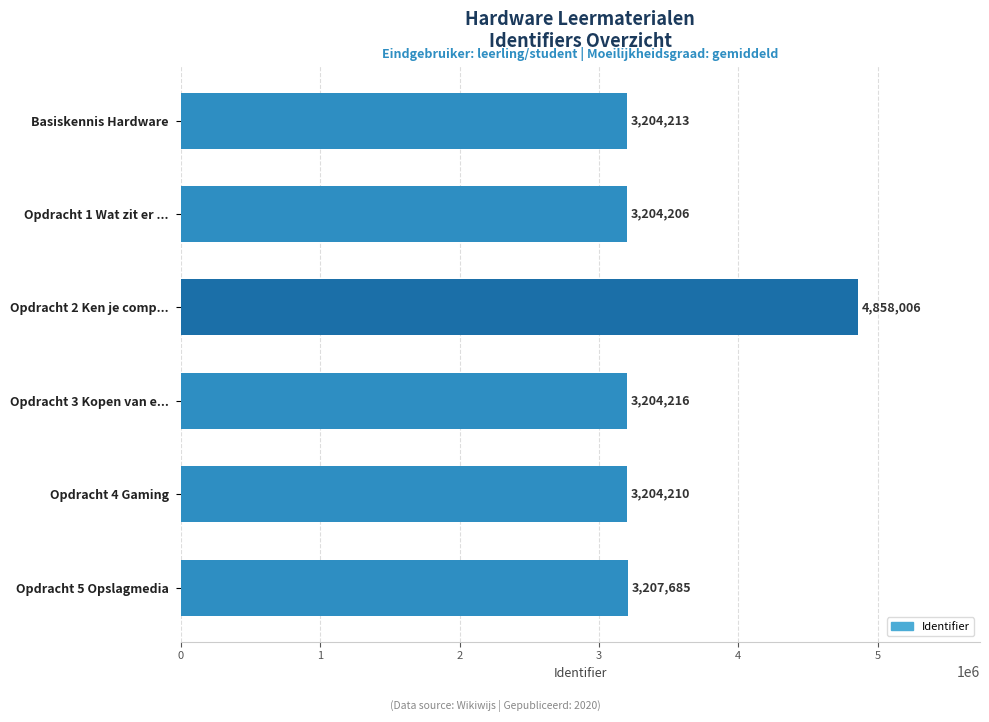

What is the ratio of the value at Opdracht 3 Kopen van e... to the value at Opdracht 5 Opslagmedia?

1.0